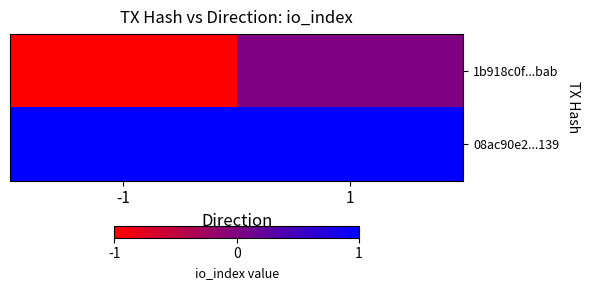

What is the smallest value displayed?

-1